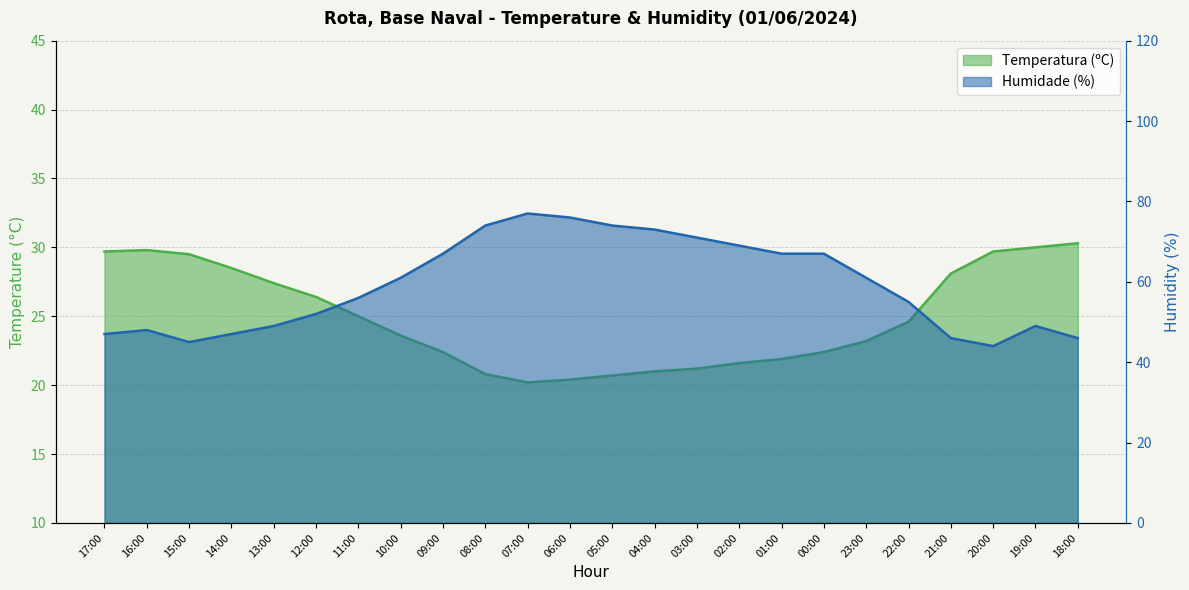

True or false: Temperatura (ºC) and Humidade (%) intersect in this chart.

False